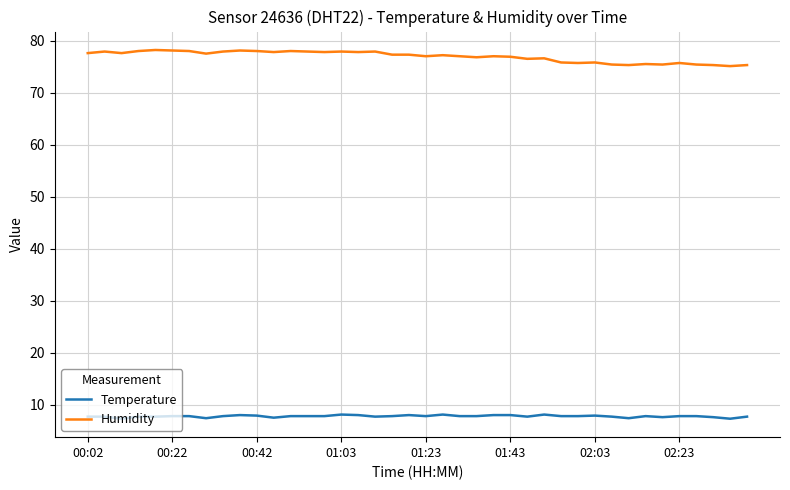

Which series has the largest total across all categories?

Humidity